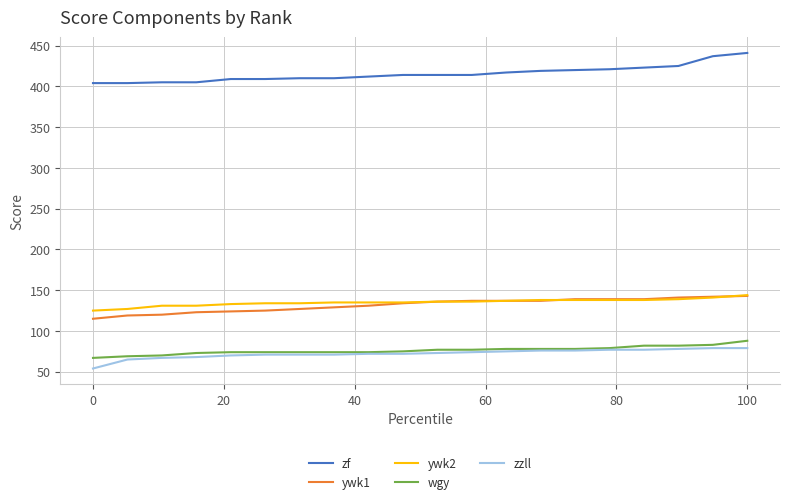

Which series has the largest total across all categories?

zf